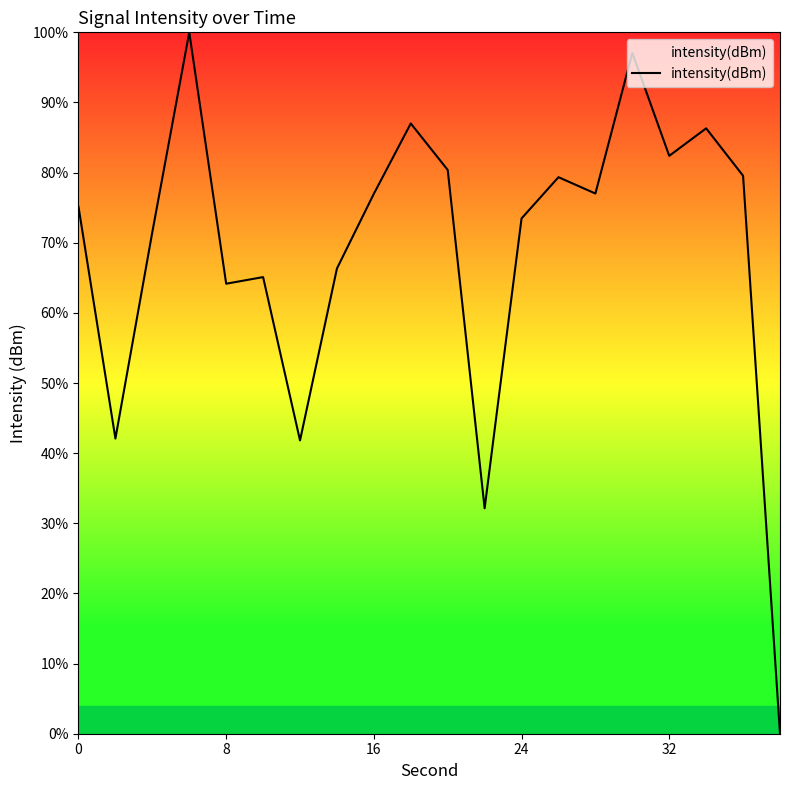

What is the difference between the maximum and minimum values?

100.0